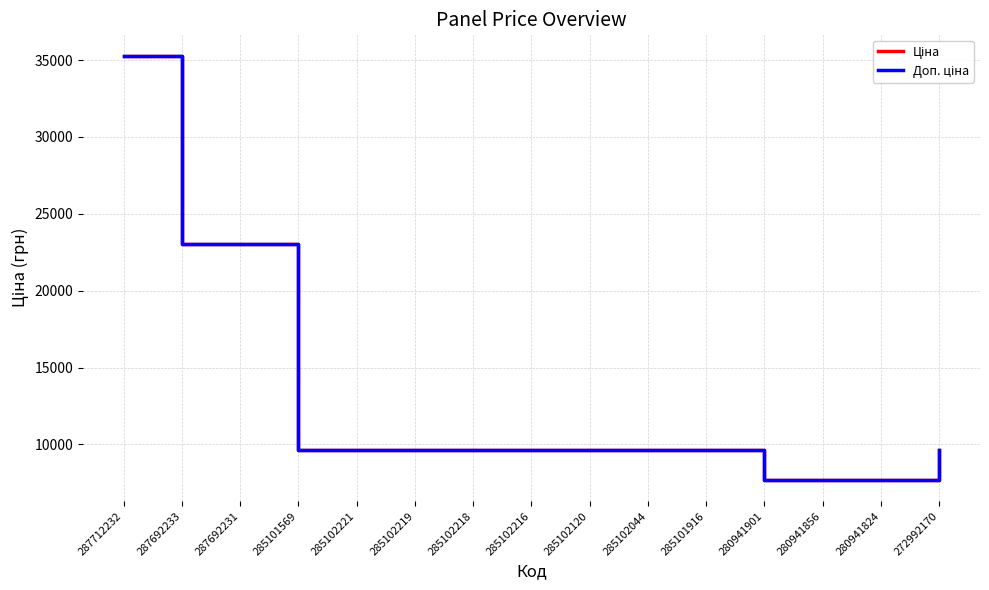

True or false: Доп. ціна and Ціна cross at least once.

False